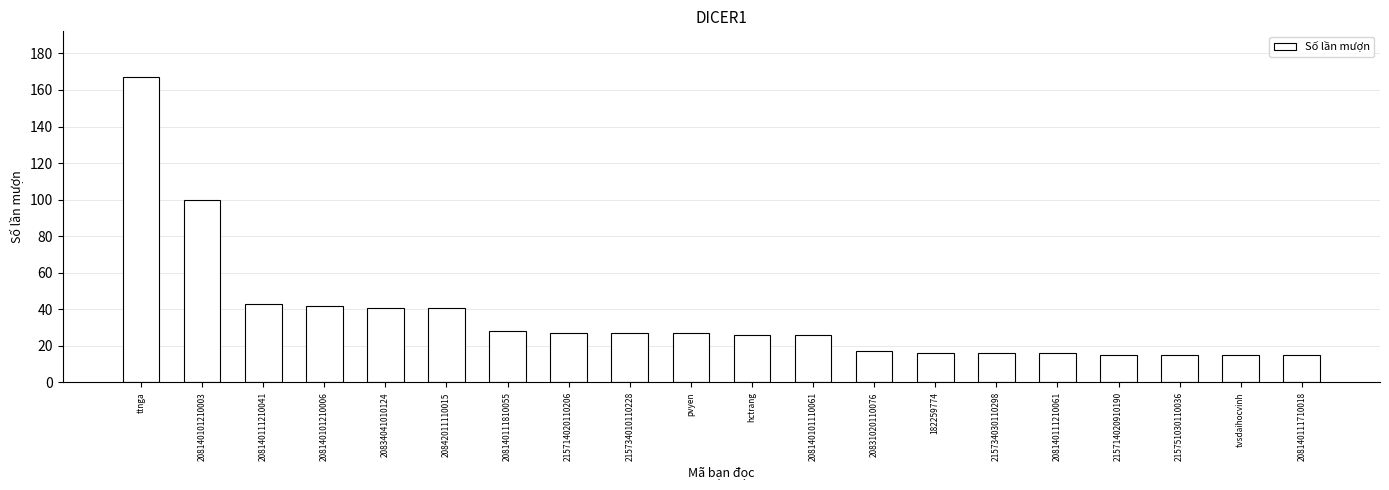

What is the smallest value displayed?

15